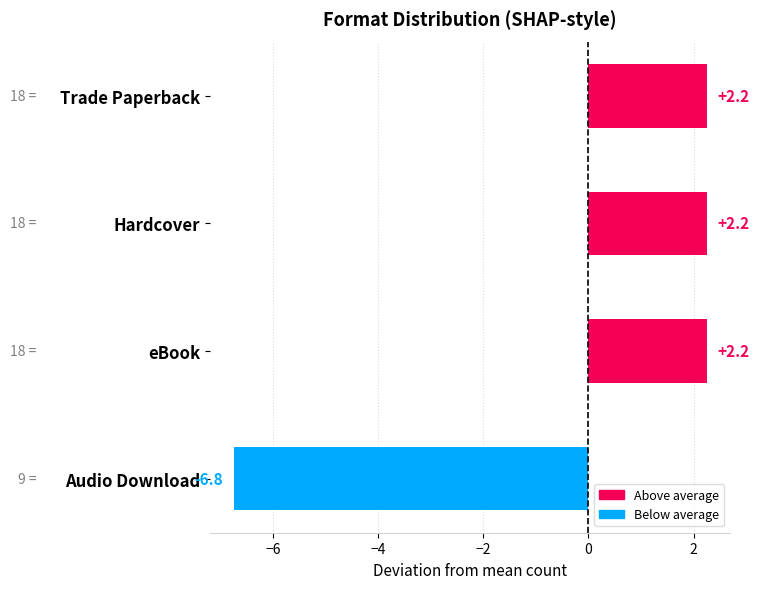

Is it true that the value at eBook is 3.1?

False